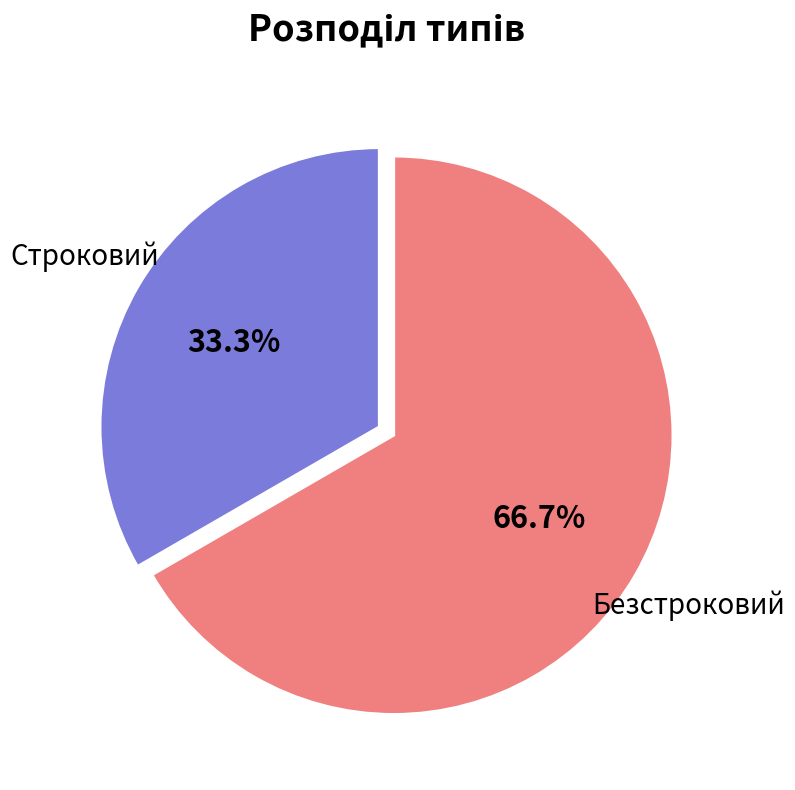

Is there any slice that represents more than half of the pie?

Yes